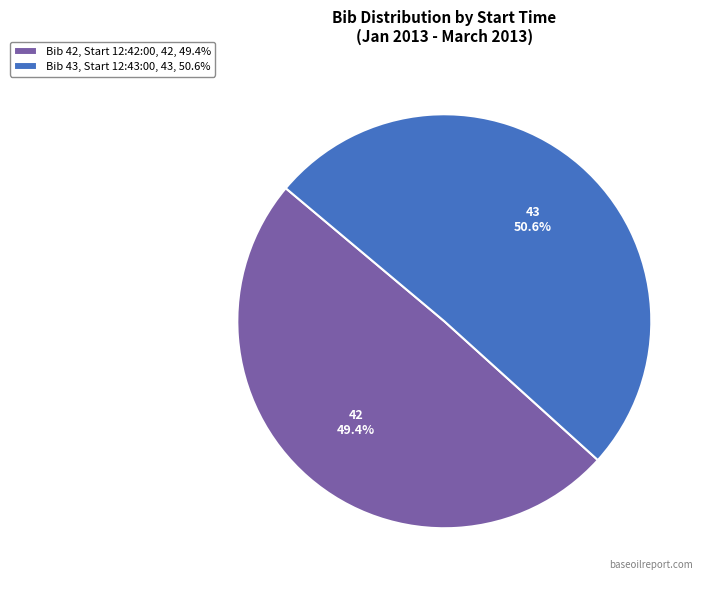

Rank the categories by value from lowest to highest.

Bib 42, Start 12:42:00, 42, 49.4%, Bib 43, Start 12:43:00, 43, 50.6%